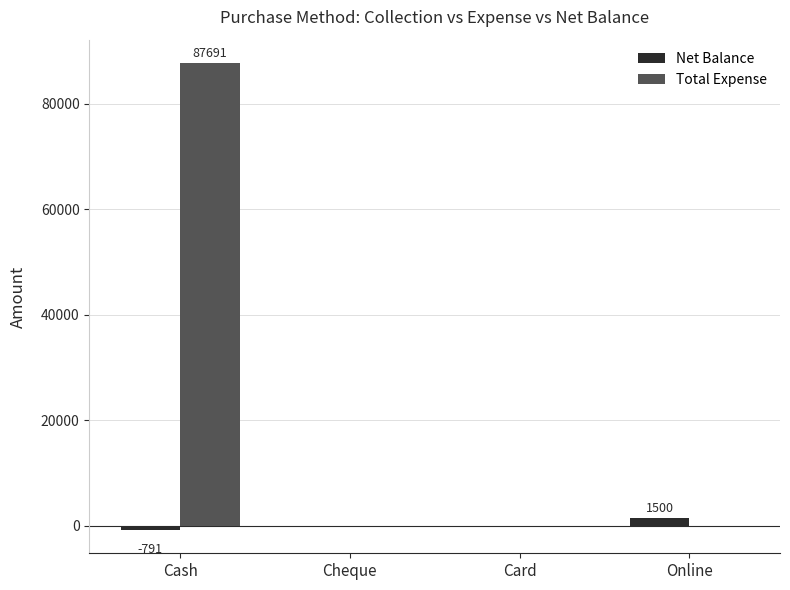

Count the Net Balance values in the range 0 to 1500.

3